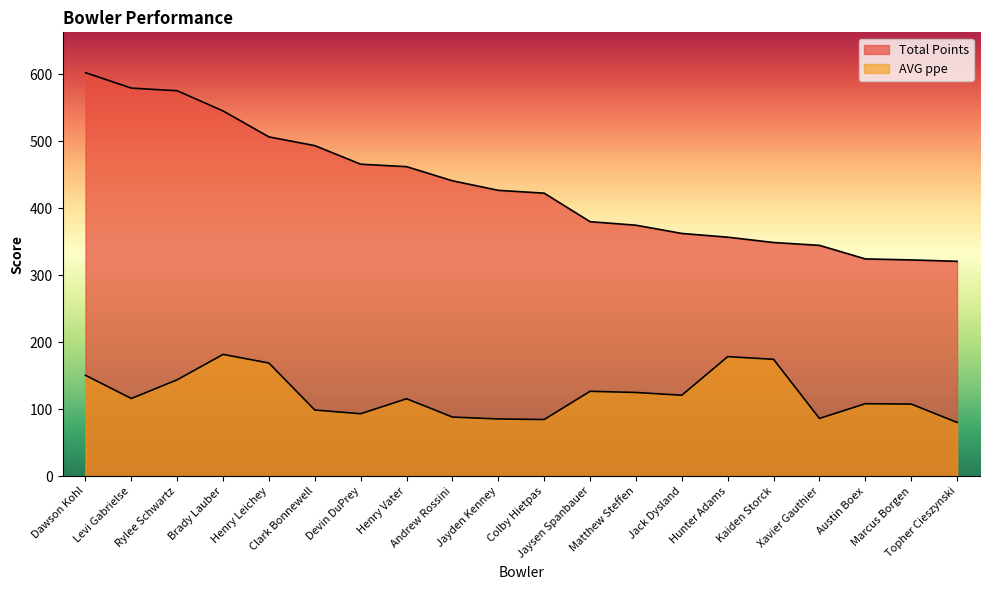

What is the value of the Total Points point at the 18th from the left?

324.3